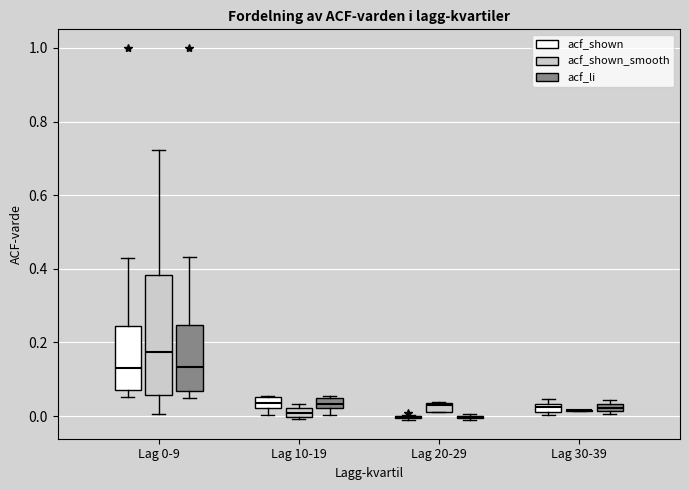

Comparing the boxes themselves (not the whiskers), which one is the tallest?

Lag 0-9 (acf_shown_smooth)